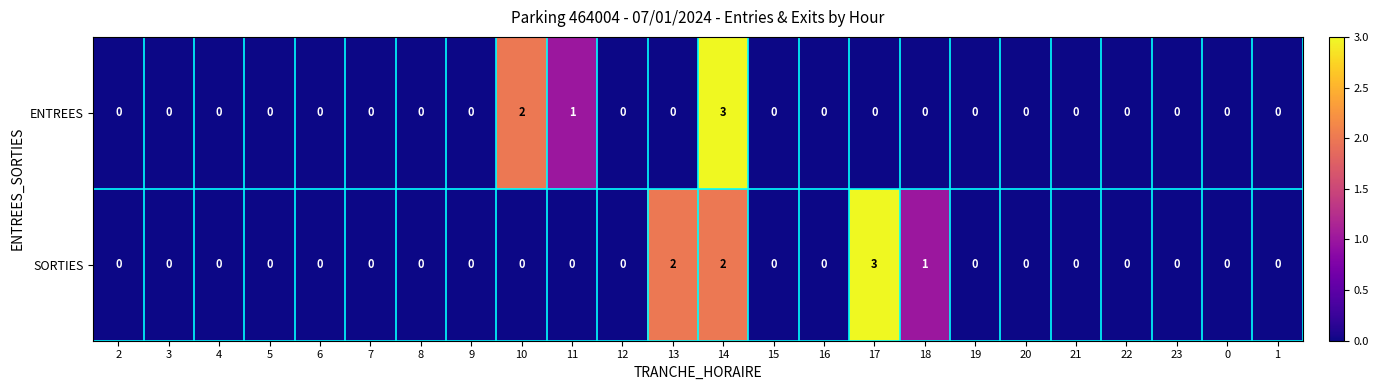

List the series in order of their overall mean, lowest first.

ENTREES, SORTIES